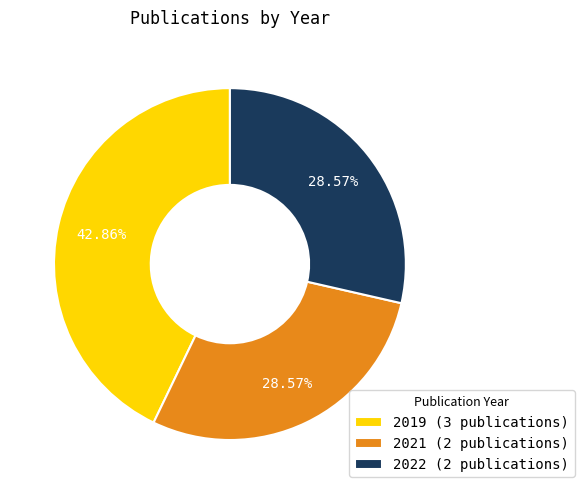

Which has a higher value, 2021 (2 publications) or 2019 (3 publications)?

2019 (3 publications)